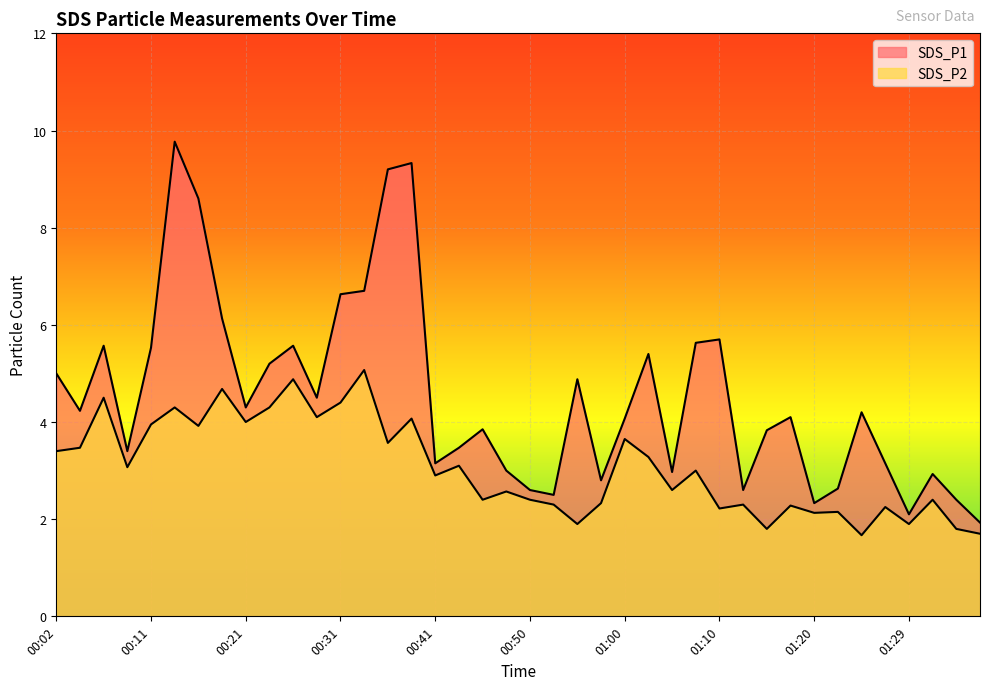

True or false: SDS_P2 and SDS_P1 intersect in this chart.

False